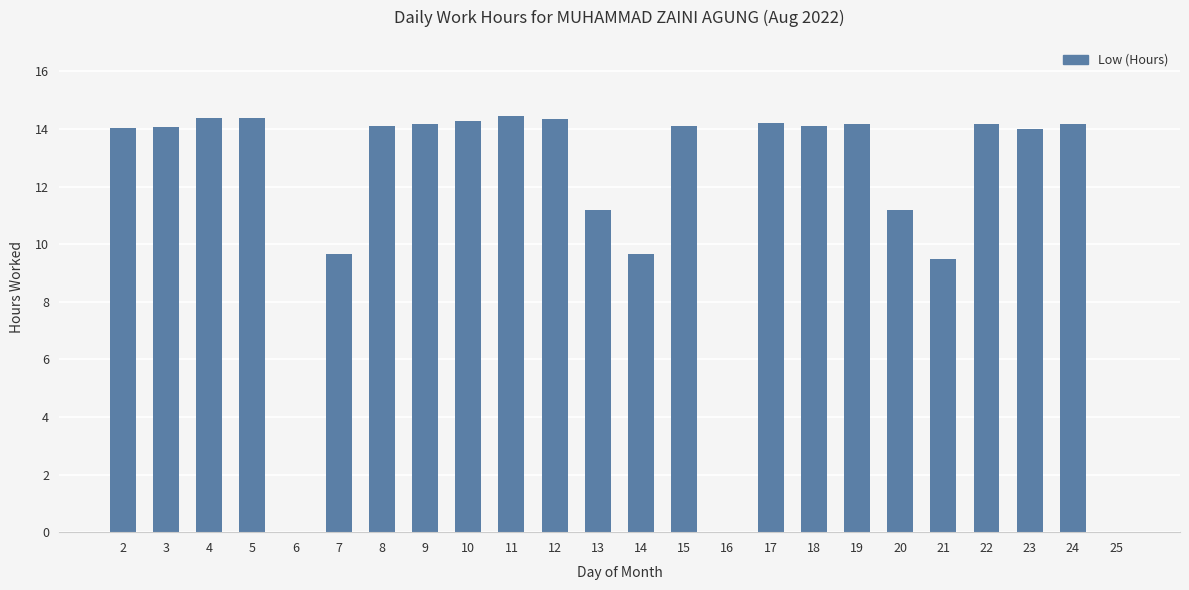

True or false: the data shows 19.1 at 18.

False